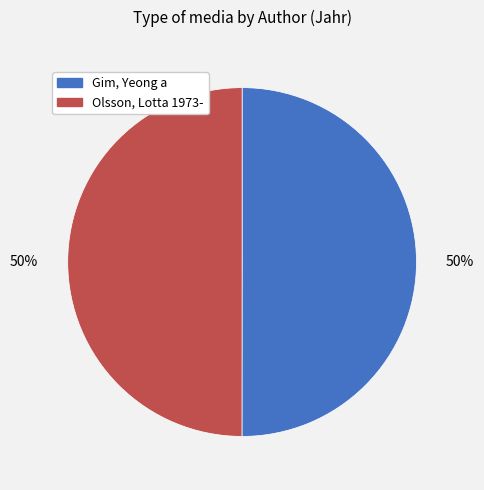

Is the sum of Olsson, Lotta 1973- and Gim, Yeong a greater than half?

Yes